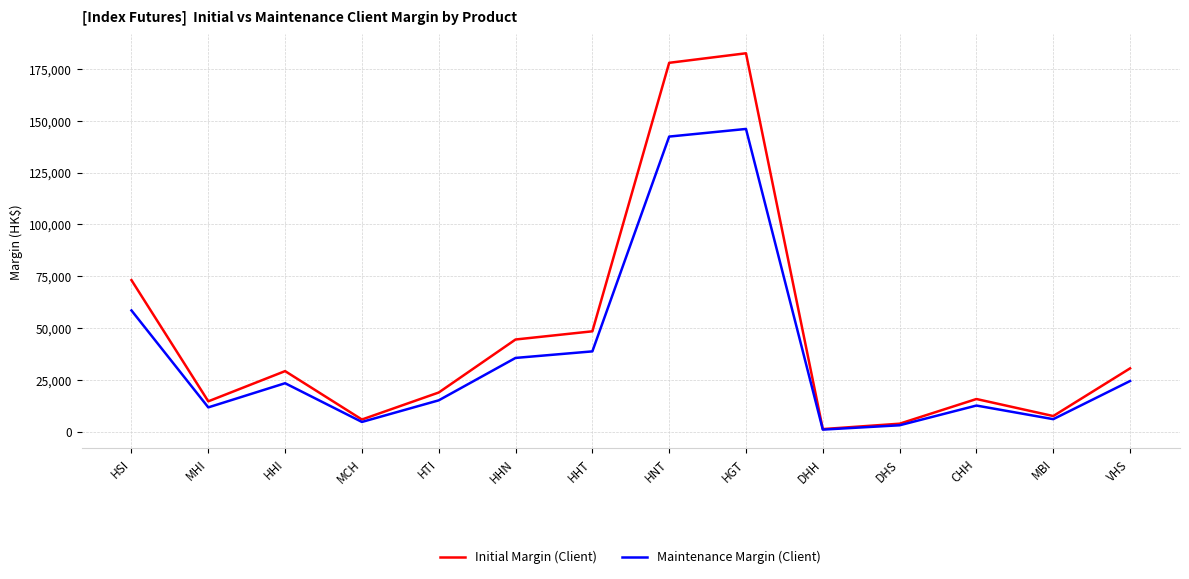

What position from the left is HTI?

5